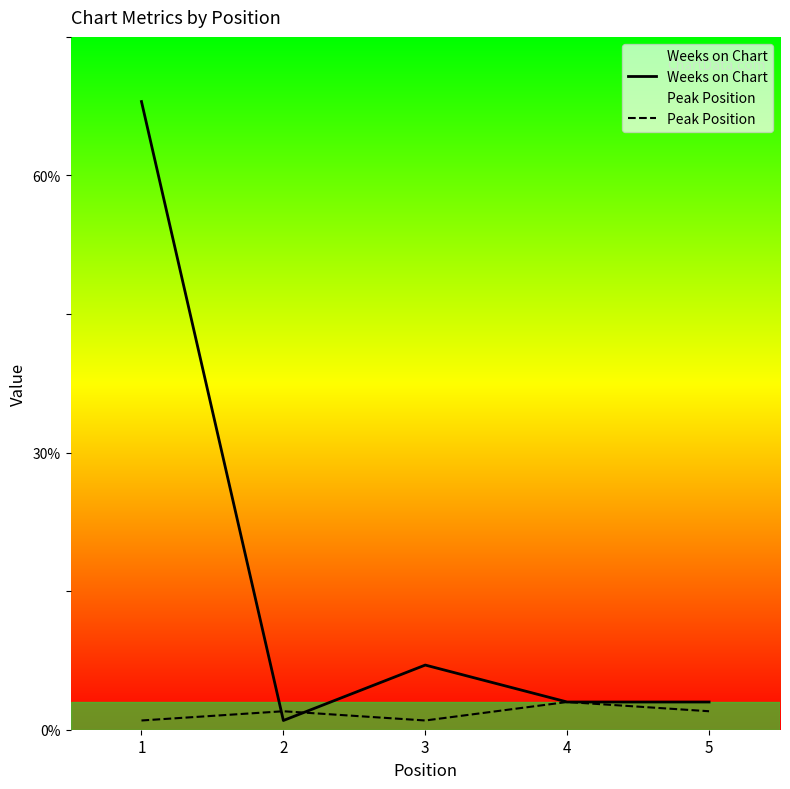

What is the value of the Weeks on Chart point at the 5th from the left?

3